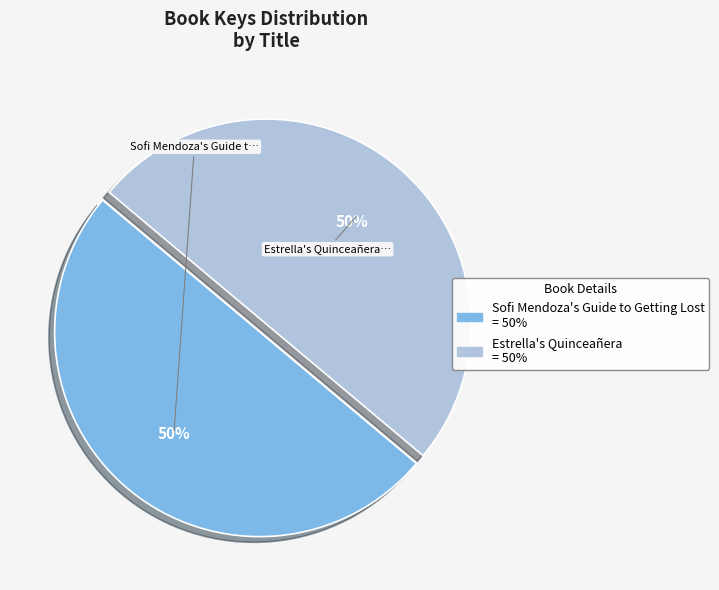

True or false: Estrella's Quinceañera accounts for 50% of the total.

True